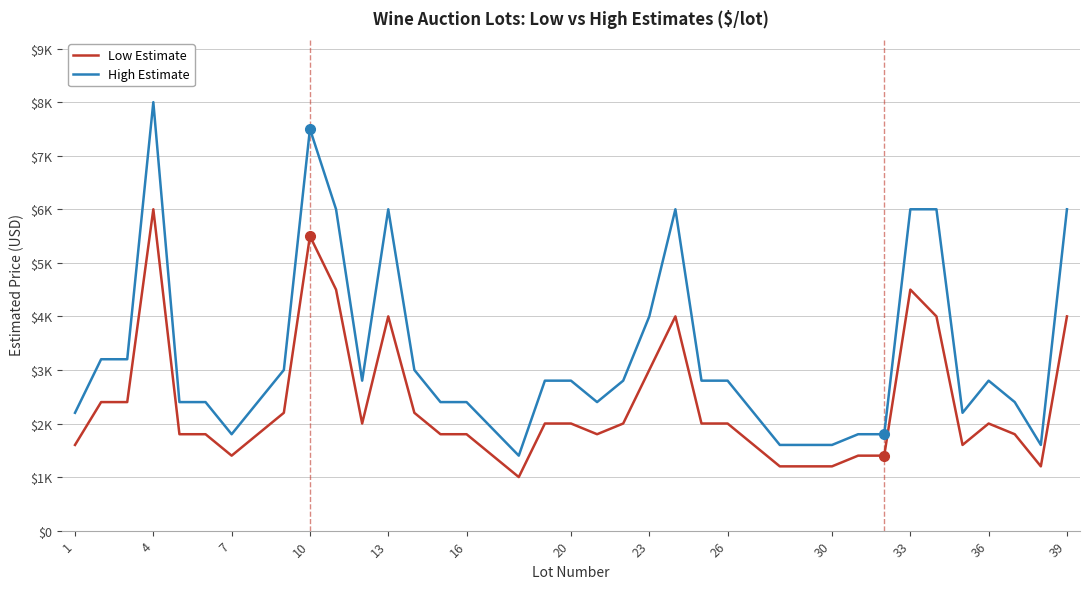

Does the chart have visible grid lines?

Yes